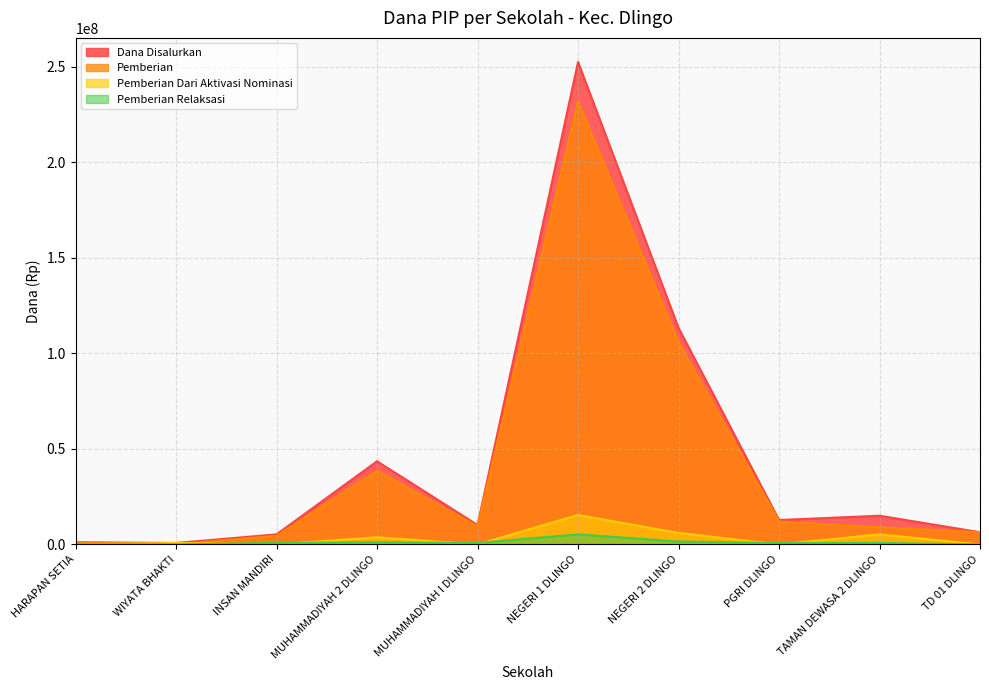

At which category is the sum across all series the highest?

NEGERI 1 DLINGO